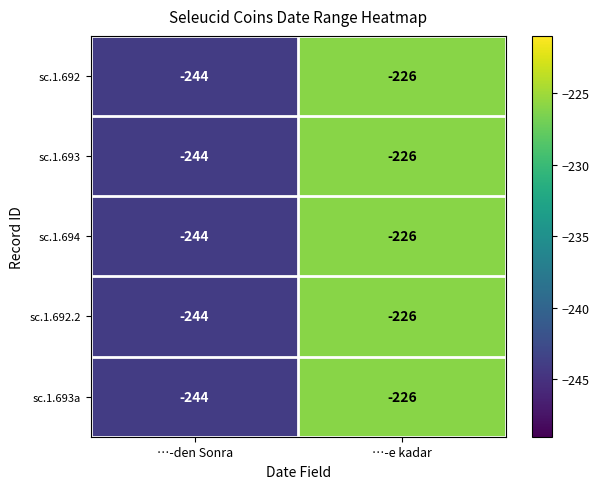

Reading right to left, extract all data points from this chart.

sc.1.692: …-e kadar=-226	…-den Sonra=-244
sc.1.693: …-e kadar=-226	…-den Sonra=-244
sc.1.694: …-e kadar=-226	…-den Sonra=-244
sc.1.692.2: …-e kadar=-226	…-den Sonra=-244
sc.1.693a: …-e kadar=-226	…-den Sonra=-244